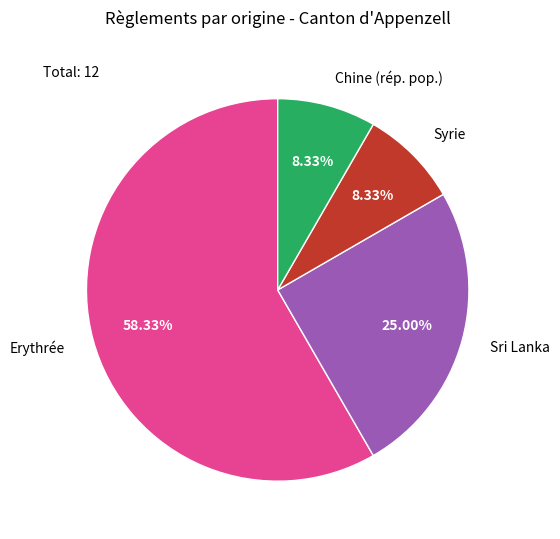

Which category has the biggest portion of the pie?

Erythrée